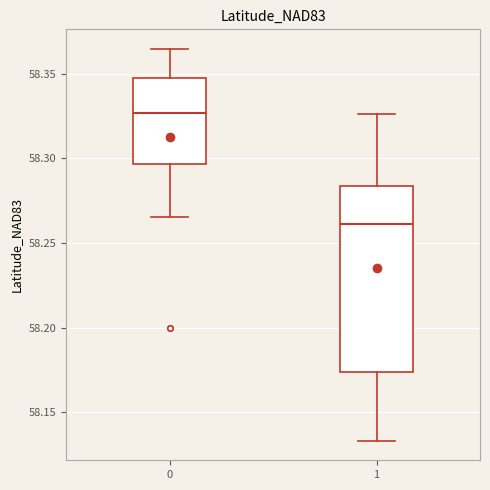

Where does the median line of the box at x = 1 sit on the y-axis? The values are not printed on the chart, so give them approximately, as read against the axis.

58.260